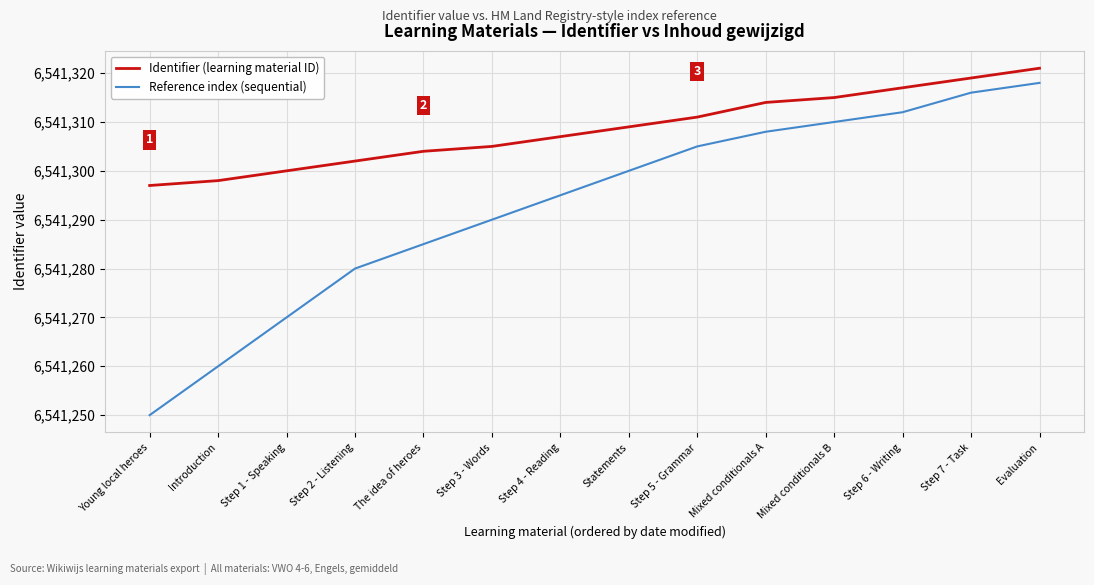

What position from the left is Statements?

8